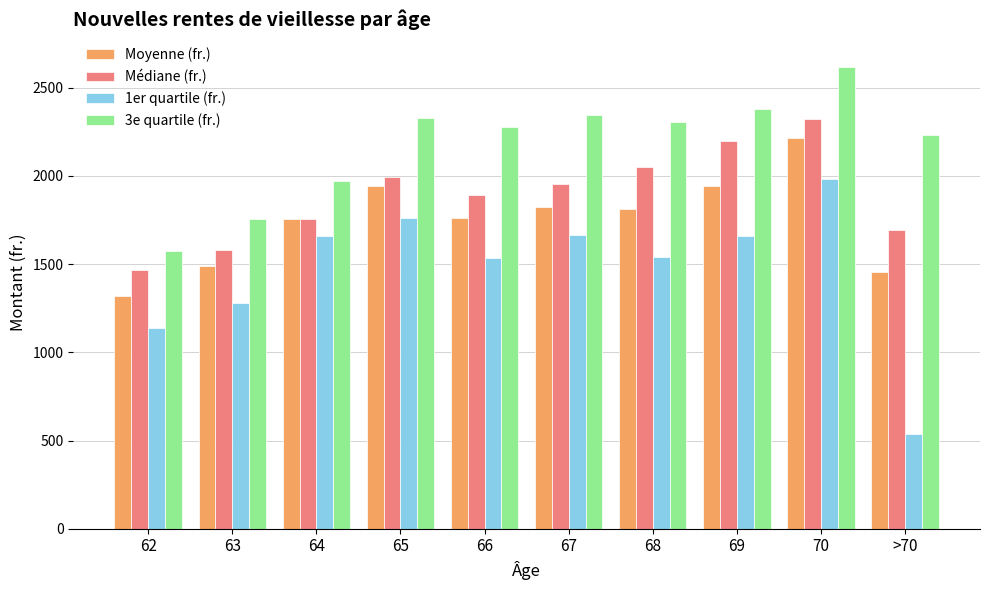

How many series are shown in this chart?

4